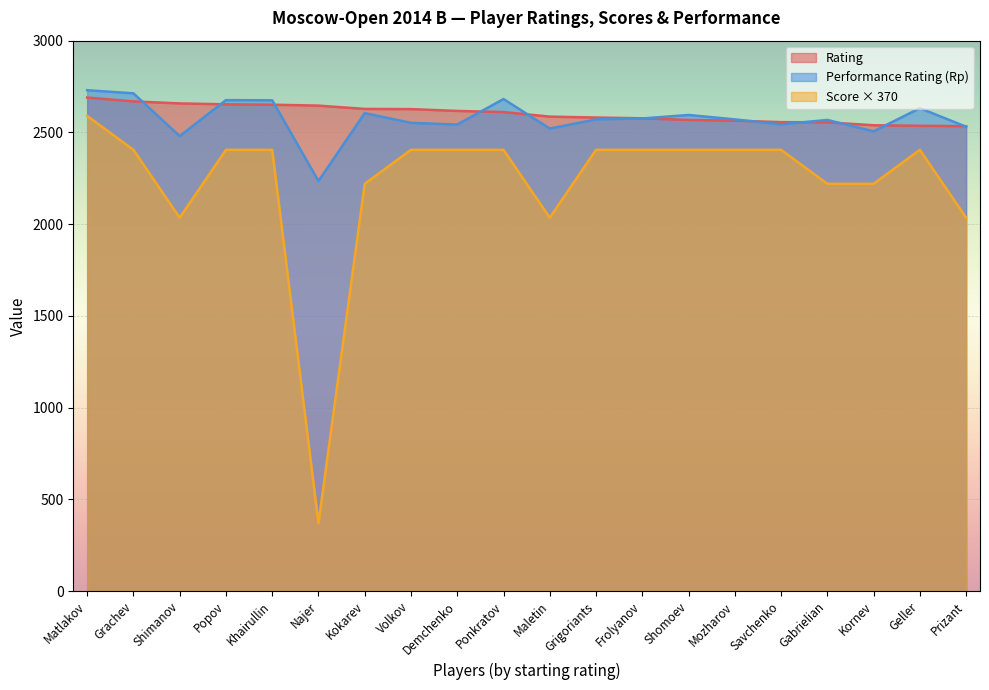

What is the difference between the Rating values at Mozharov and Grachev?

105